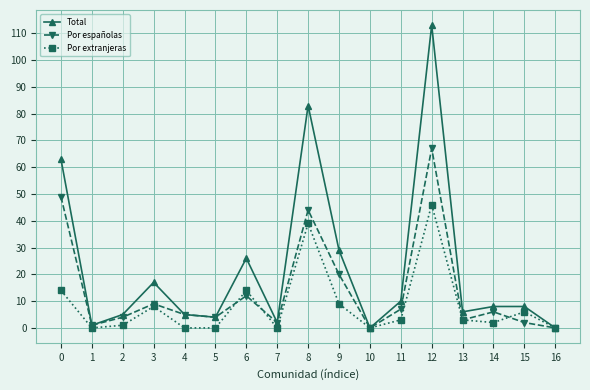

True or false: Por extranjeras has a value of 0 at 10.

True